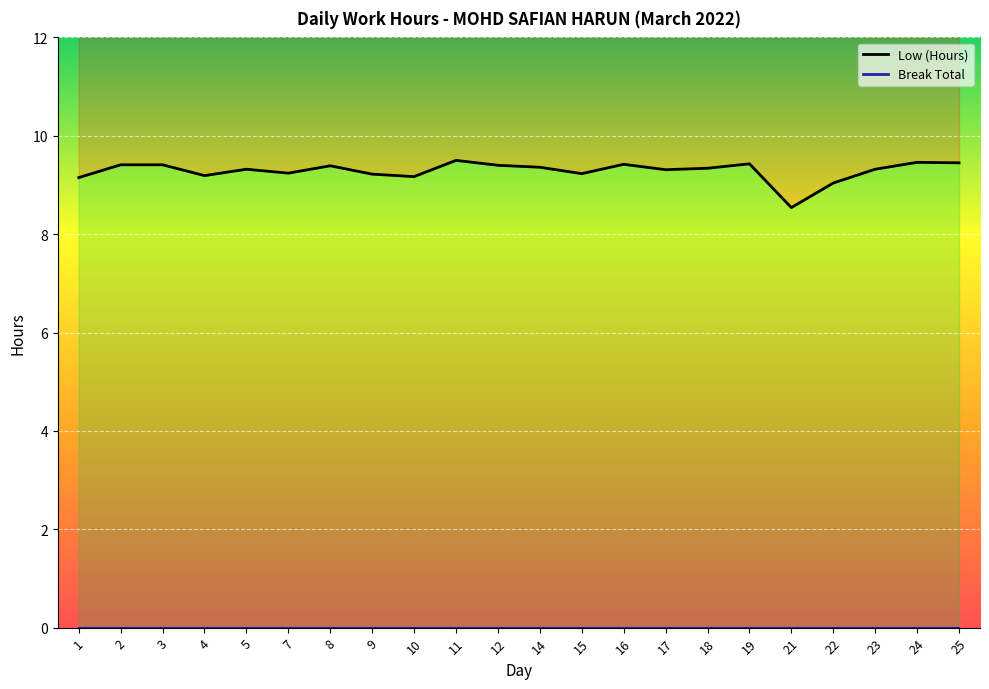

Count the number of values greater than 9.

21